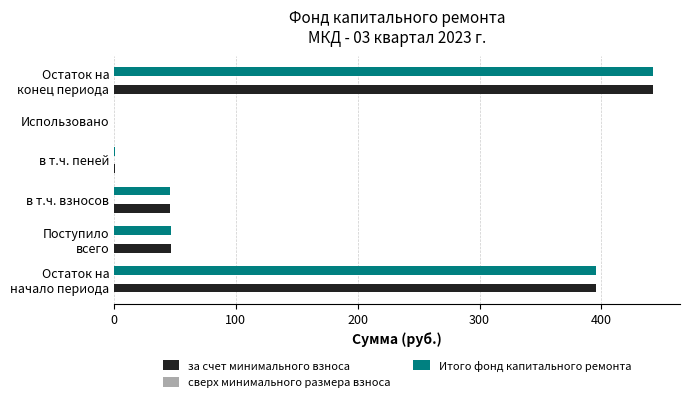

What is the sum of all Итого фонд капитального ремонта values?

931.6